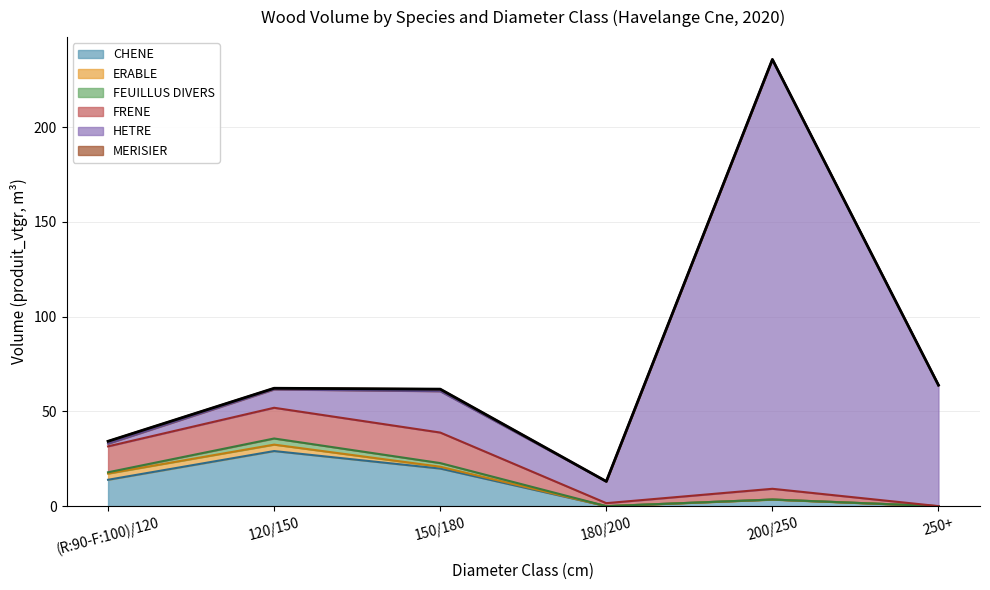

Reading right to left, list all the values displayed in this chart.

CHENE: 0.0	3.5	0.0	19.8	29.1	13.9
ERABLE: 0.0	0.0	0.0	1.0	3.4	3.3
FEUILLUS DIVERS: 0.0	0.0	0.0	1.9	3.2	0.7
FRENE: 0.0	5.7	1.6	16.1	16.2	13.7
HETRE: 63.8	226.6	11.5	21.8	9.7	1.4
MERISIER: 0.0	0.0	0.0	1.1	0.6	1.3